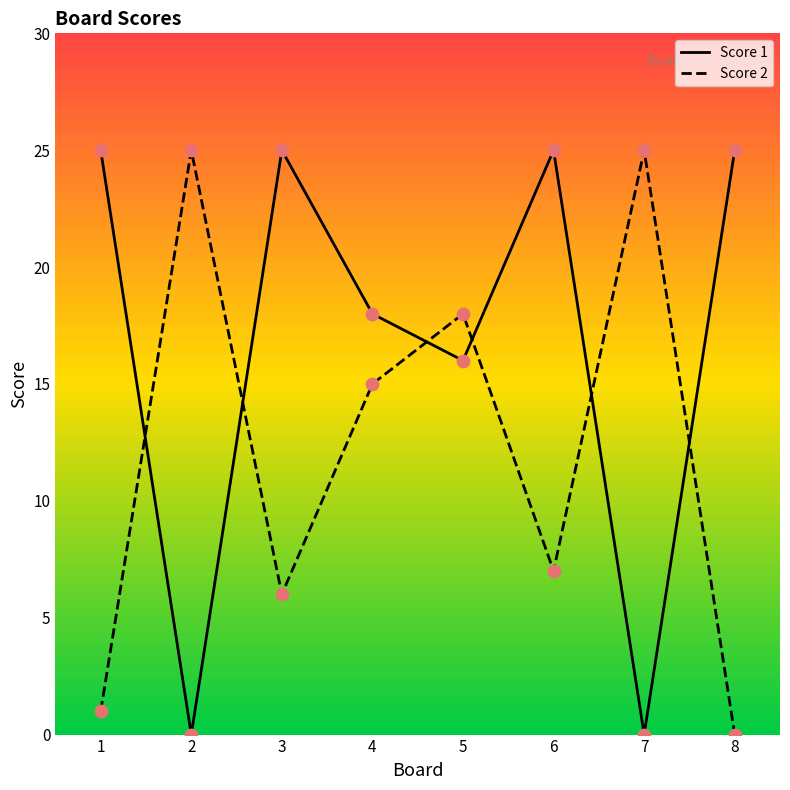

Which series has the widest spread of Y values?

Score 1